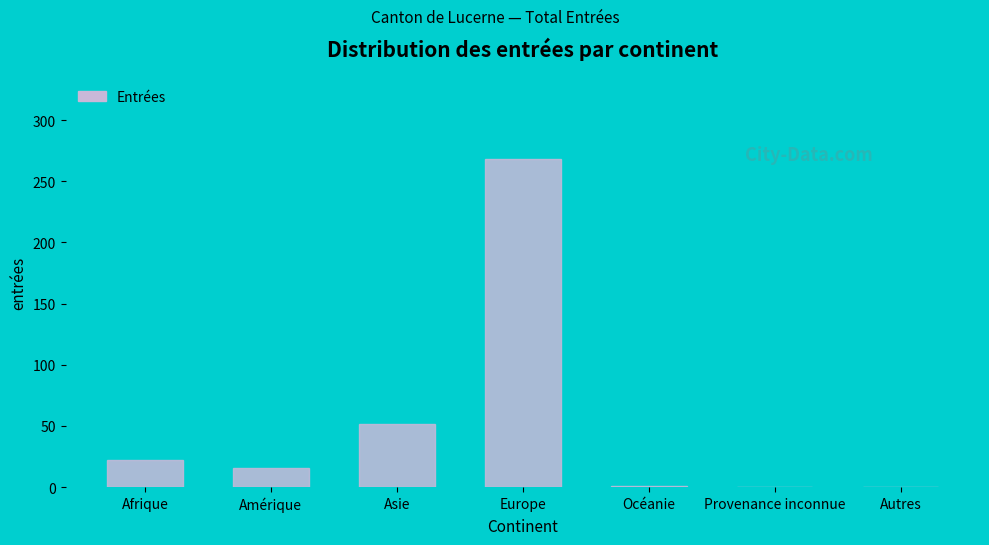

True or false: the data shows 16 at Amérique.

True